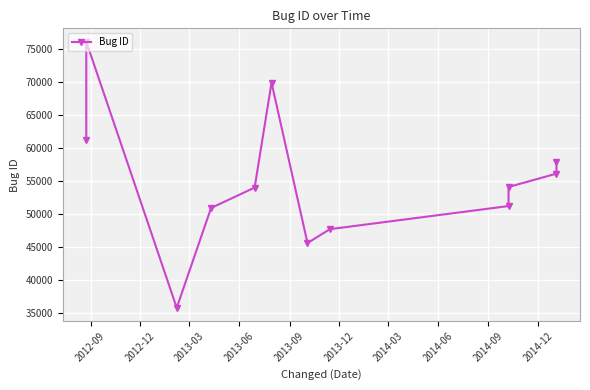

Reading left to right, list all the values displayed in this chart.

61174	76131	35785	50913	54009	69915	45600	47702	51209	54097	56125	57931